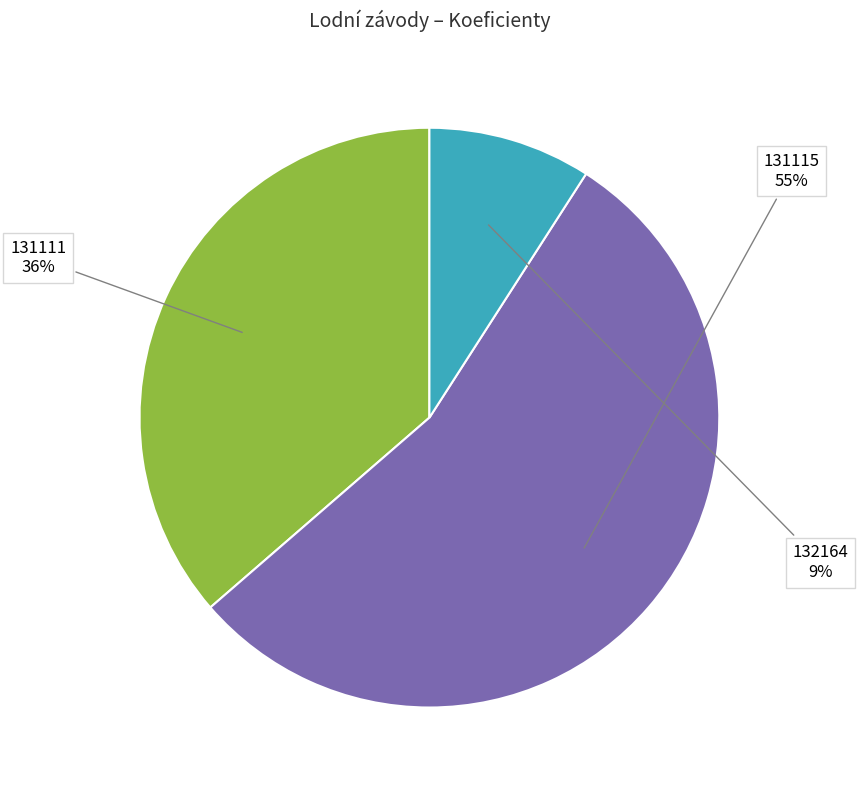

Which has a higher value, 131111 or 131115?

131115